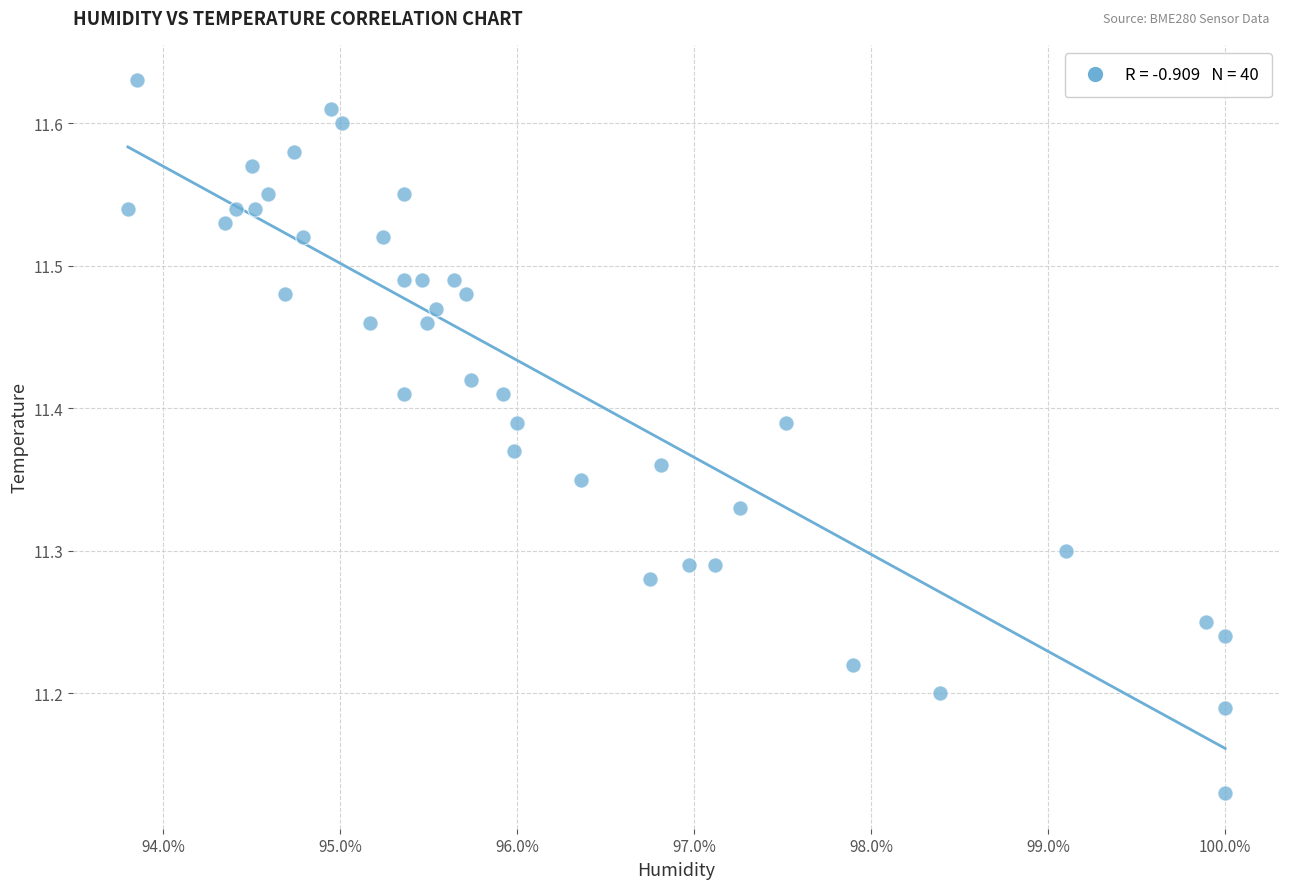

What is the range of Y values (max minus min)?

0.5